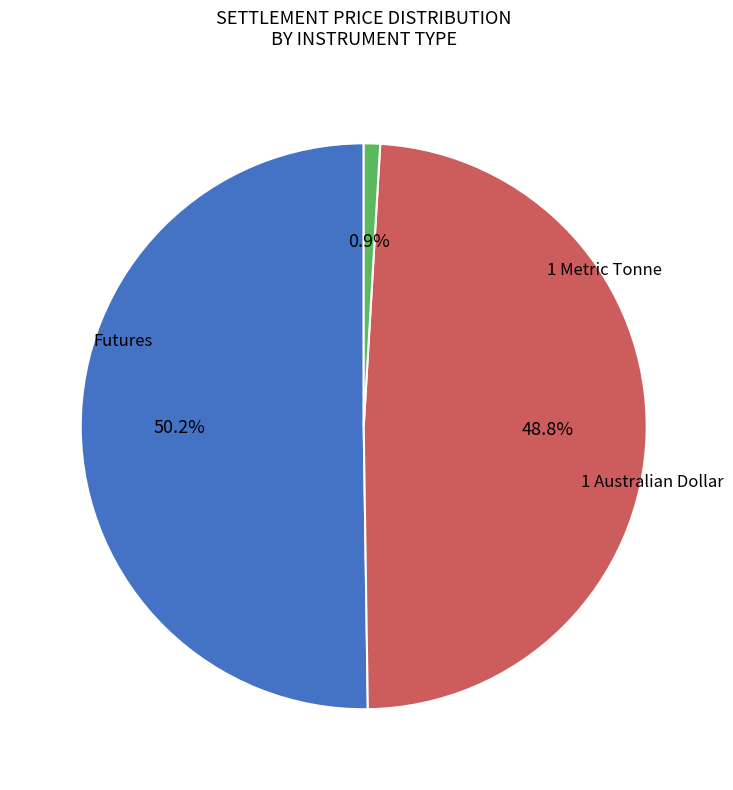

Is there any slice that represents more than half of the pie?

Yes